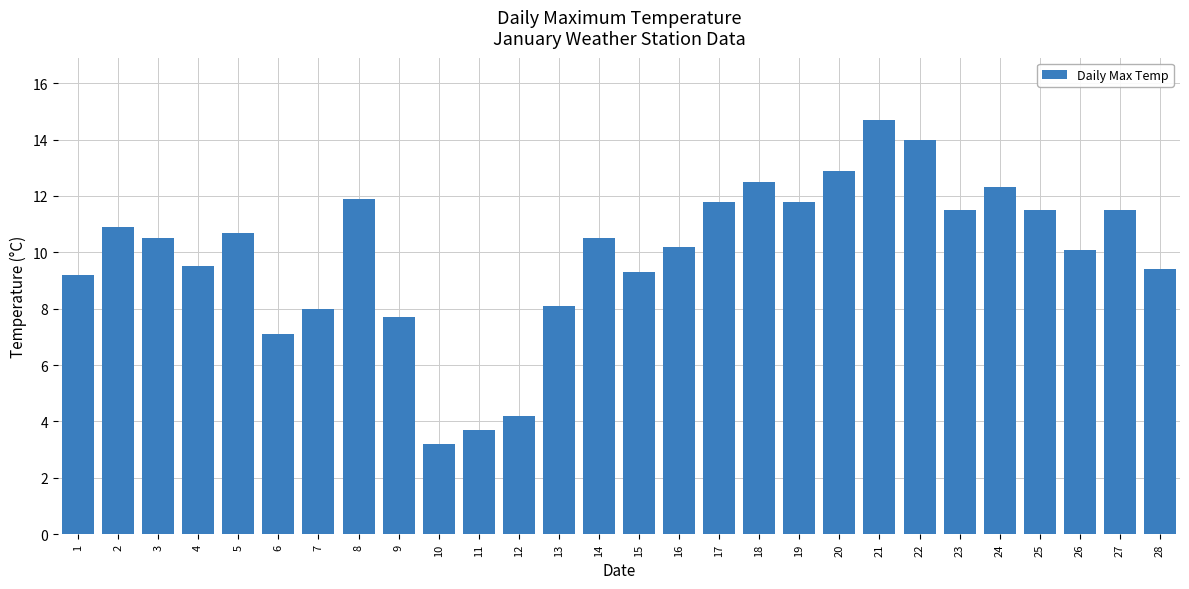

How many data points does each series have?

28